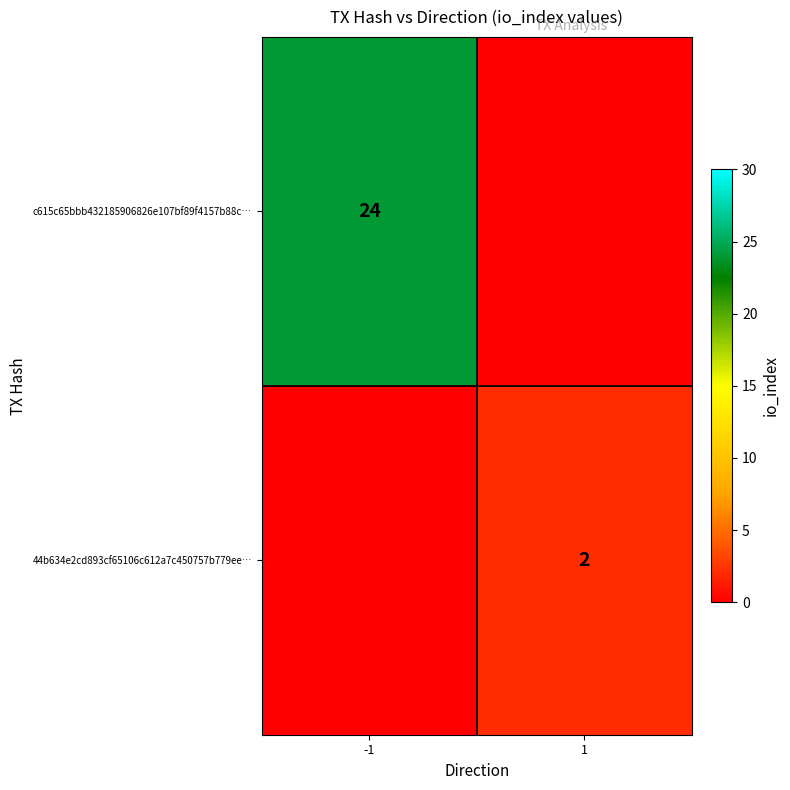

At how many categories does at least one series exceed 23?

1